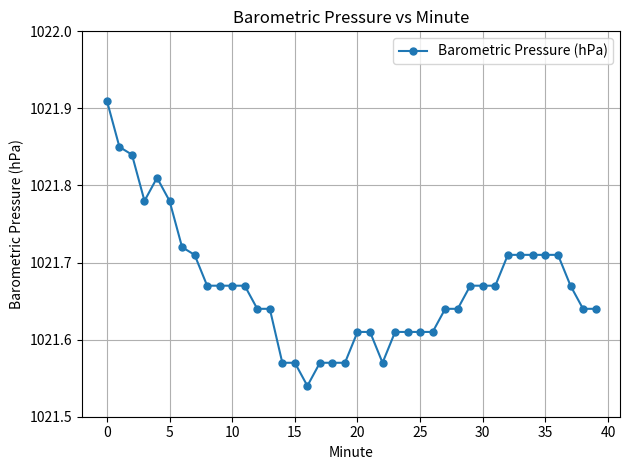

What is the difference between the maximum and second lowest values?

0.3